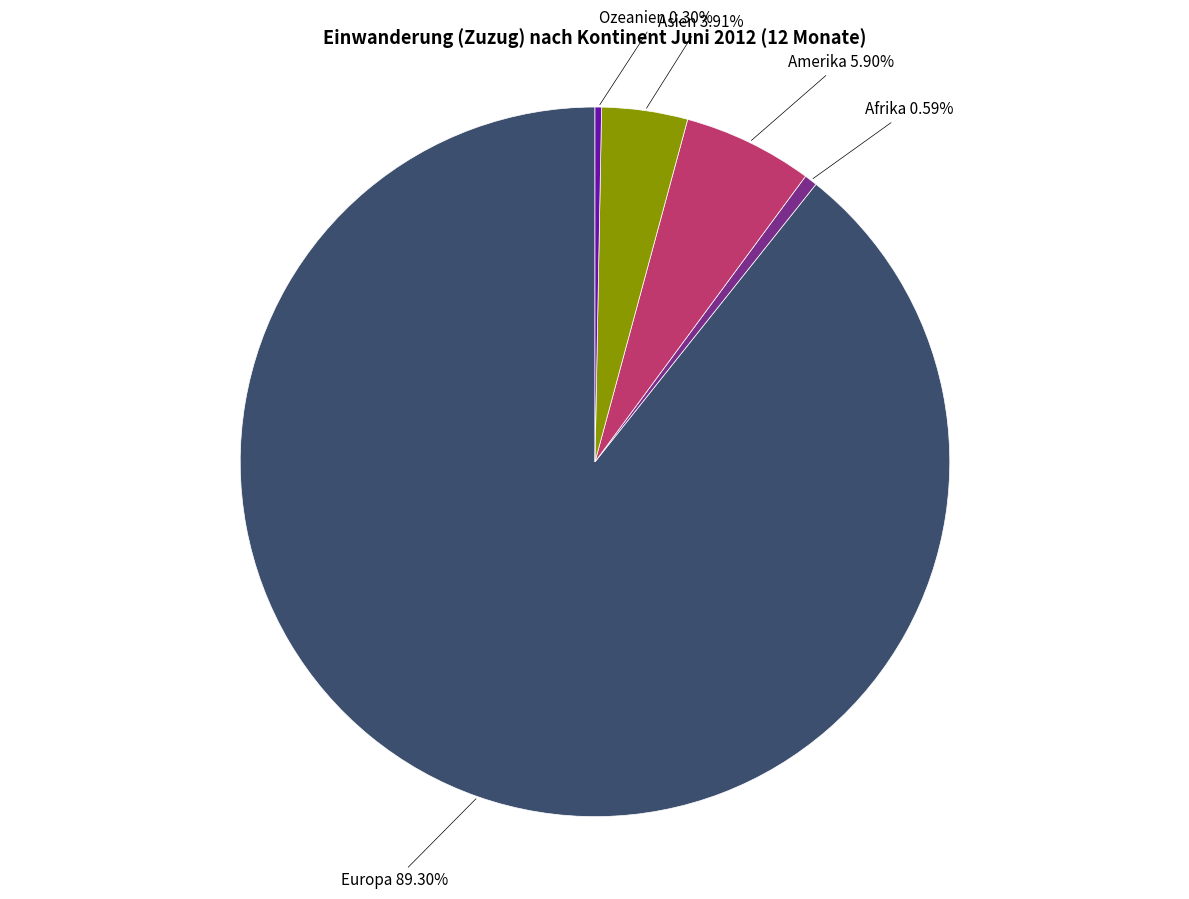

Count the number of slices in the pie.

5